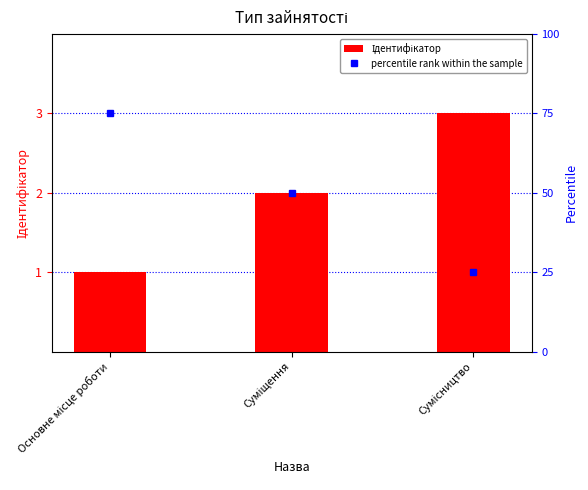

What is the difference between the Ідентифікатор values at Основне місце роботи and Сумісництво?

2